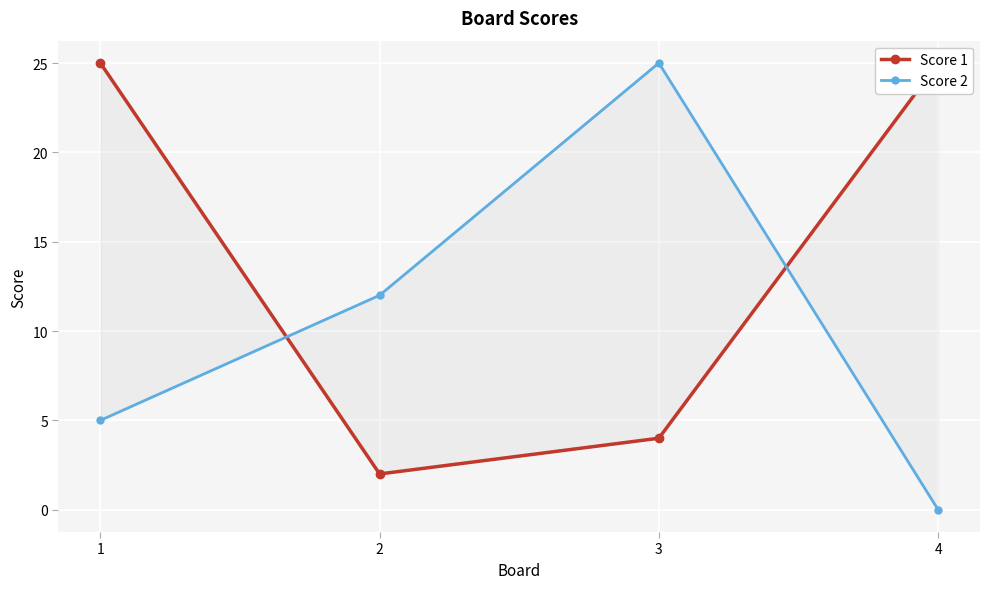

What are all the series names shown in the legend?

Score 1, Score 2